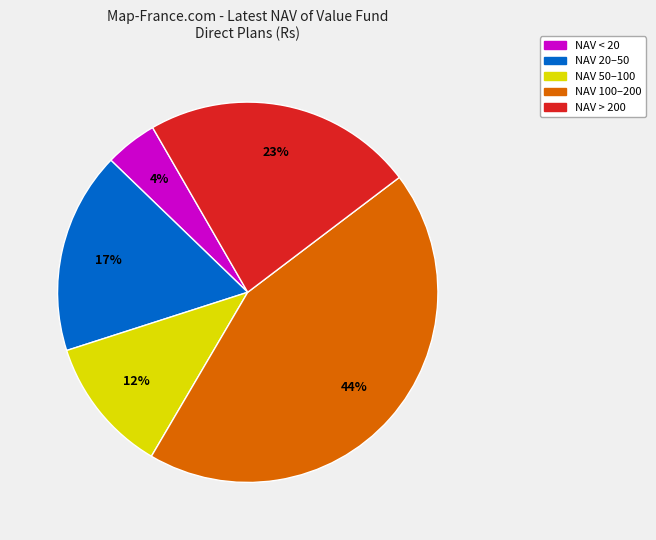

To the nearest percent, what is the average slice percentage?

20%